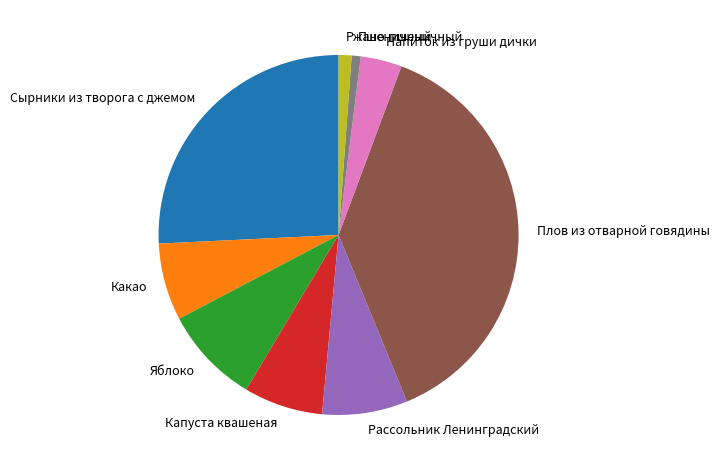

How many segments does this pie chart have?

9